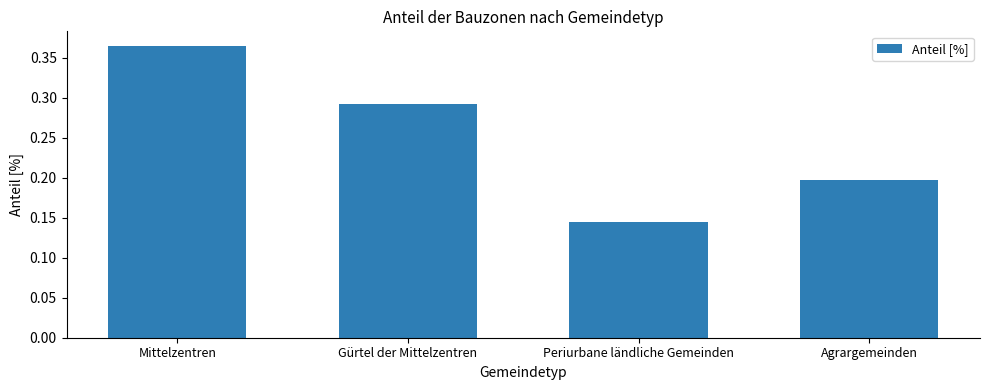

Rank the categories by value from highest to lowest.

Mittelzentren, Gürtel der Mittelzentren, Agrargemeinden, Periurbane ländliche Gemeinden